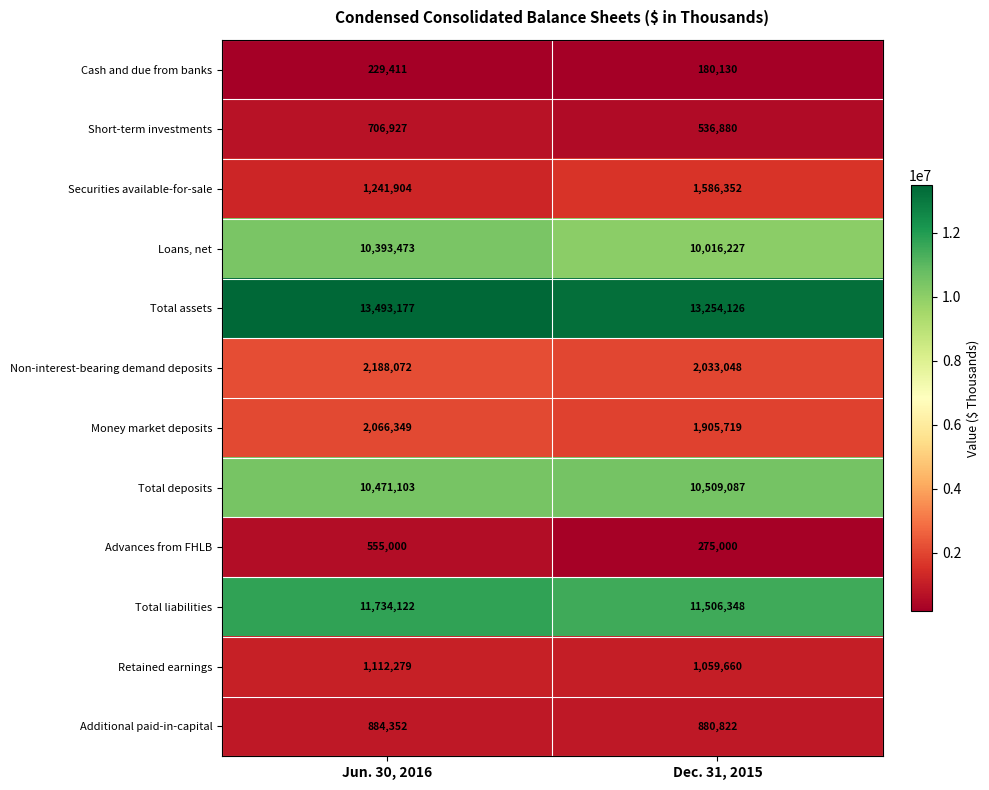

What is the lowest value of the Short-term investments series?

536880